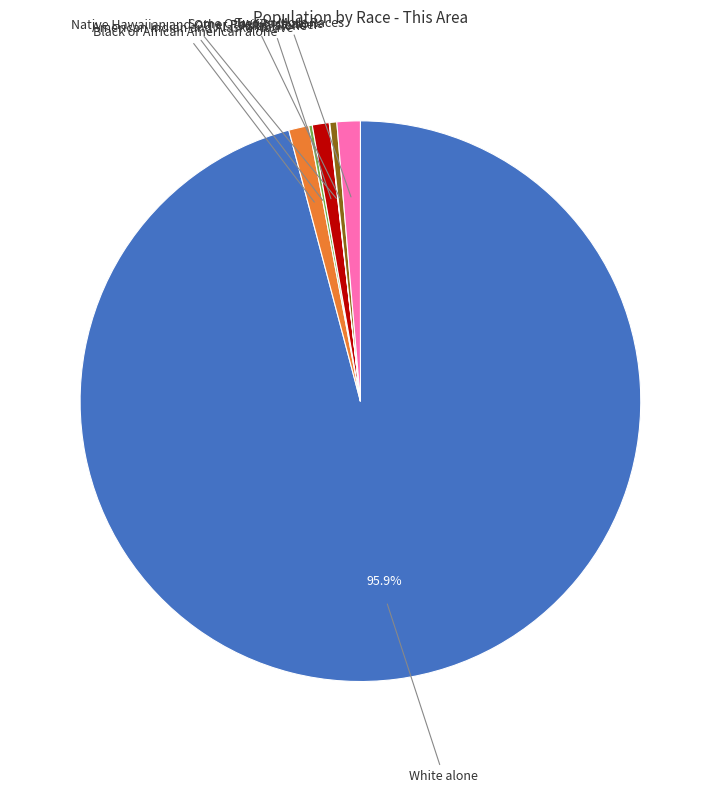

Approximately how many times larger is the value at Some Other Race alone compared to Two or More Races?

0.3